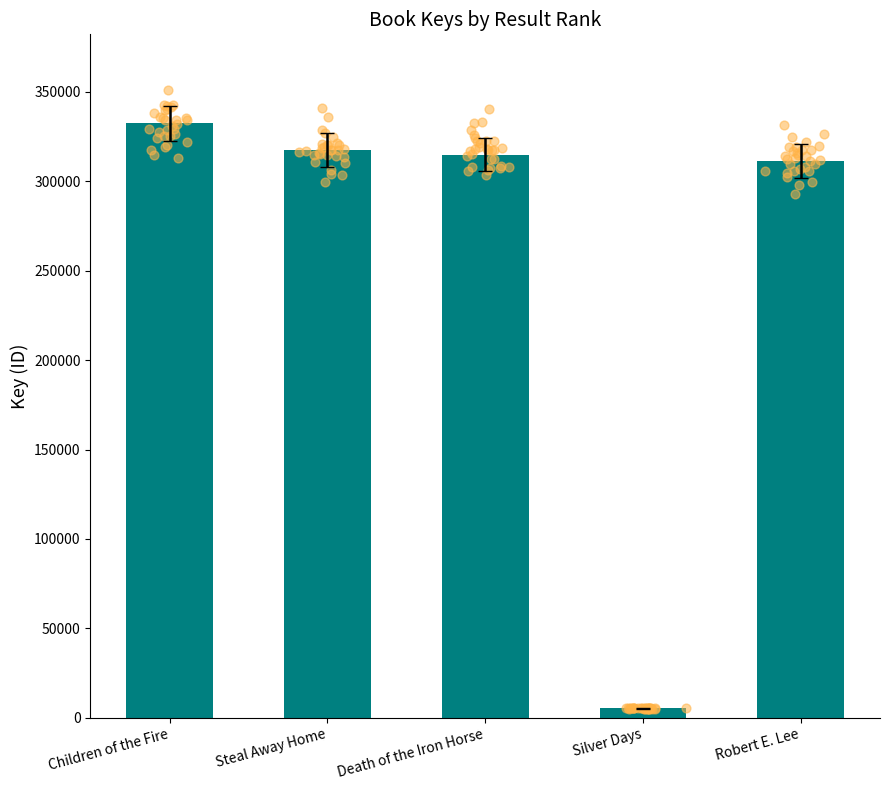

Between Silver Days and Death of the Iron Horse, which is larger?

Death of the Iron Horse